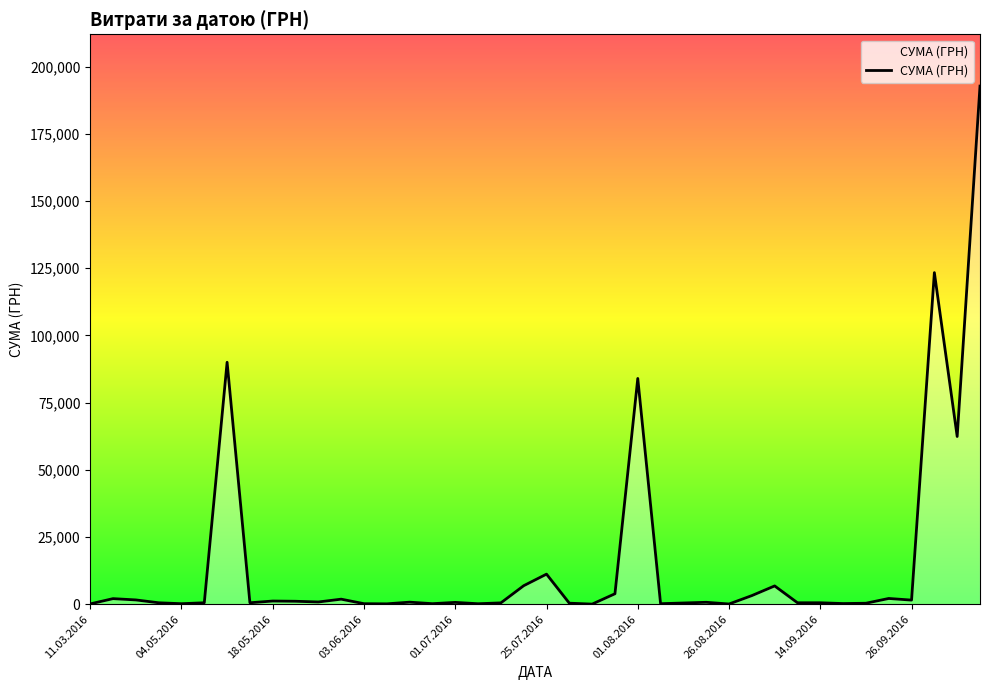

Does the chart display data point markers on the line(s)?

No